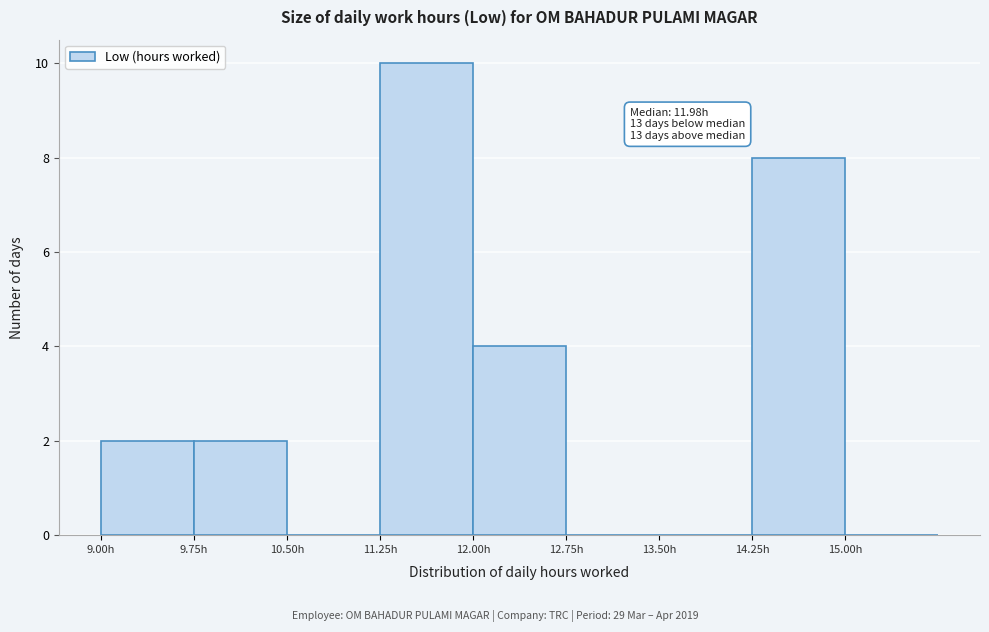

Over which range of the x-axis is the bar tallest?

11.25 to 12.00